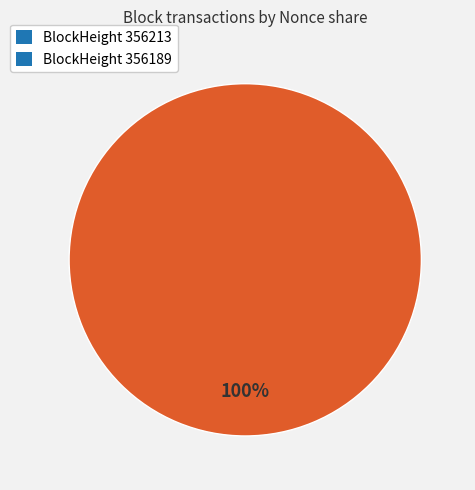

What is the smallest slice in the pie chart?

356213